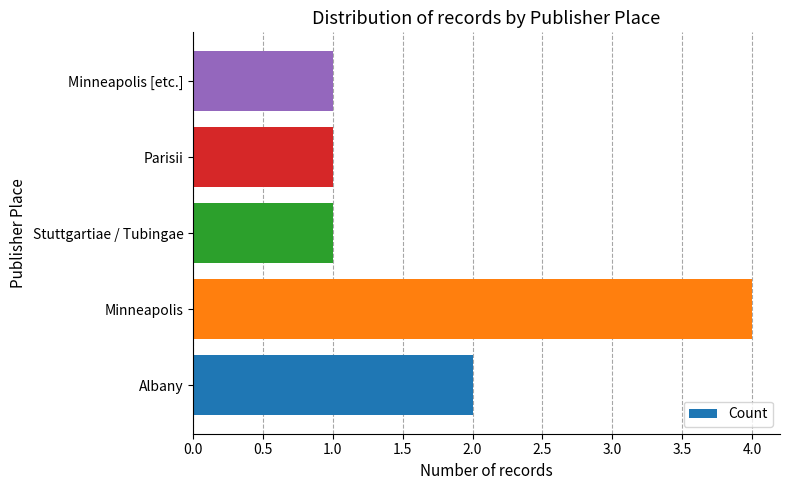

Between Parisii and Minneapolis, which is larger?

Minneapolis